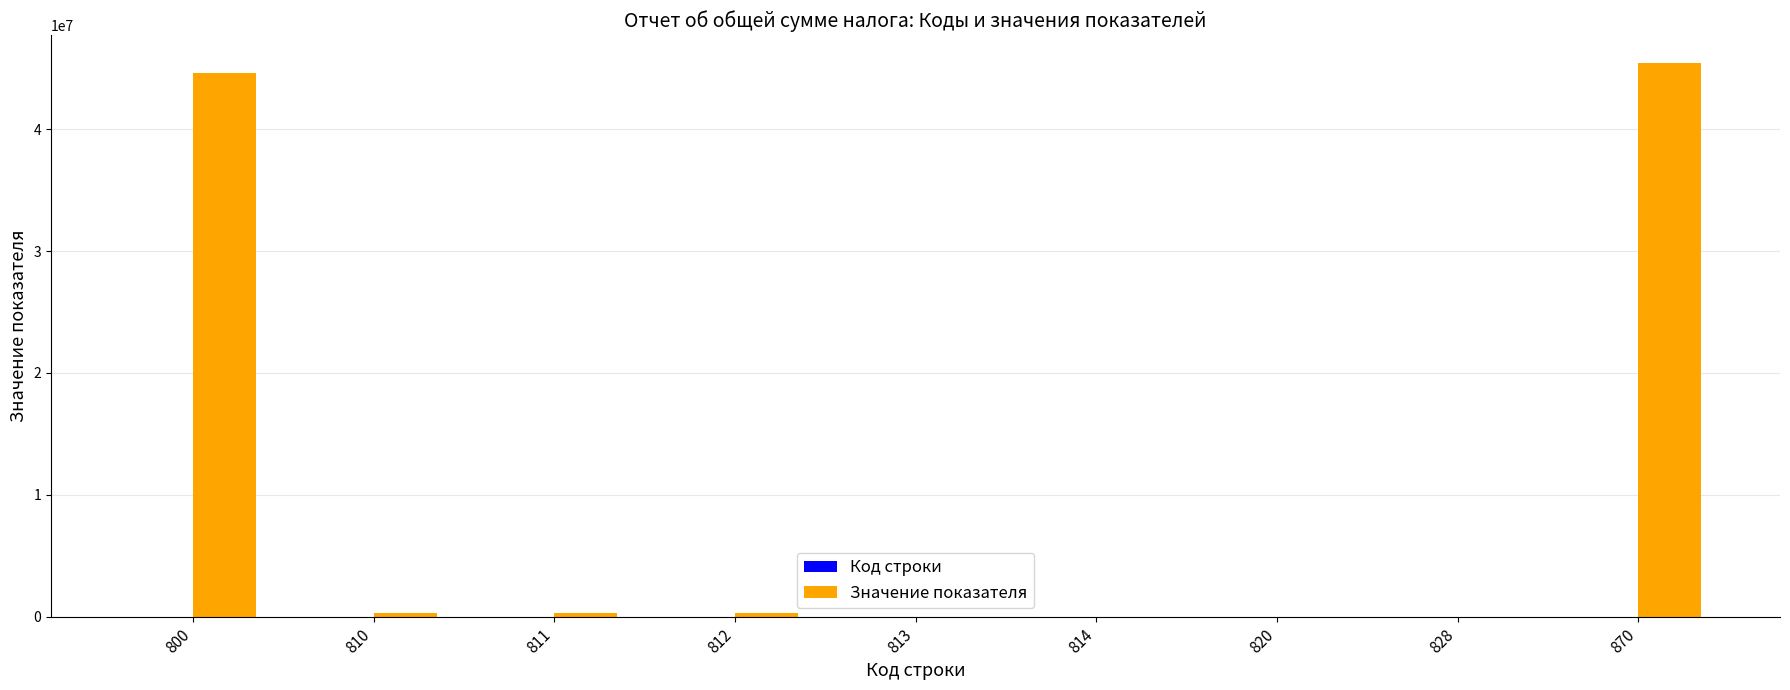

Which series has the largest range (max minus min)?

Значение показателя